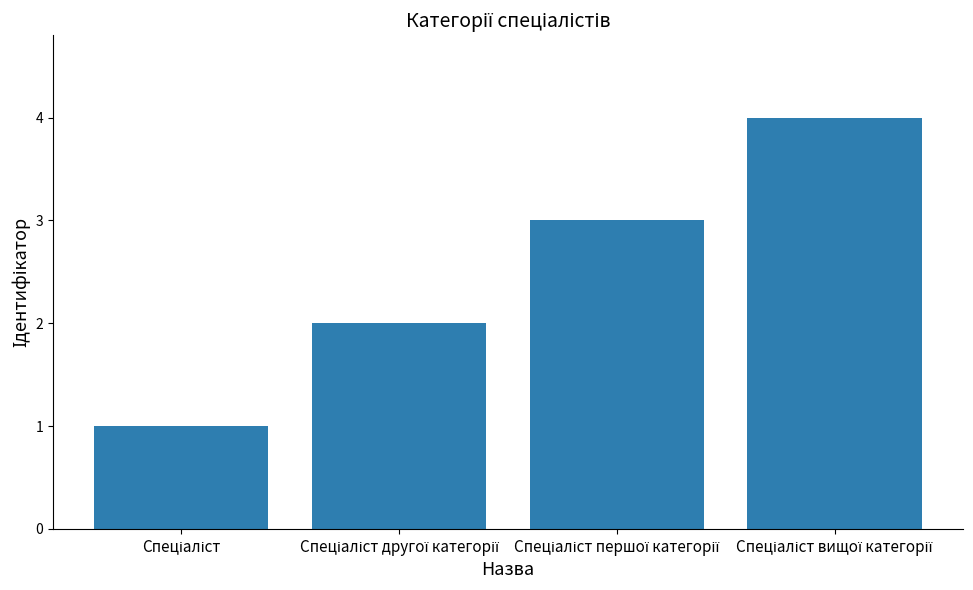

What is the maximum value shown in the chart?

4